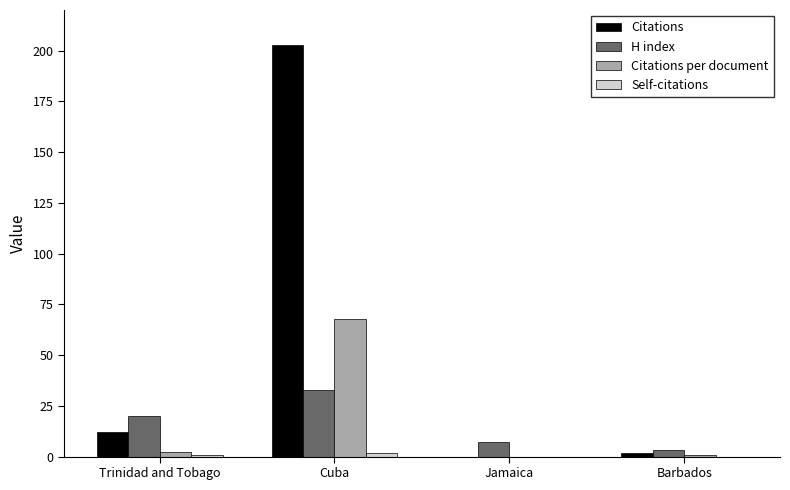

What is the sum of all H index values?

63.0